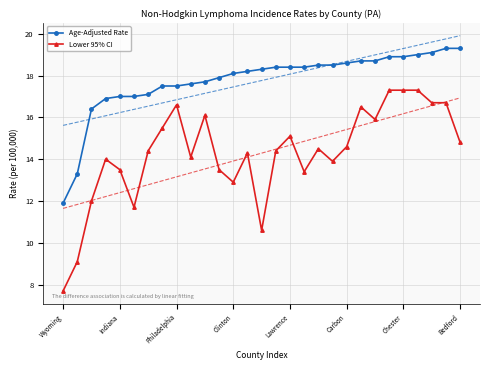

What is the minimum value for Age-Adjusted Rate?

11.9